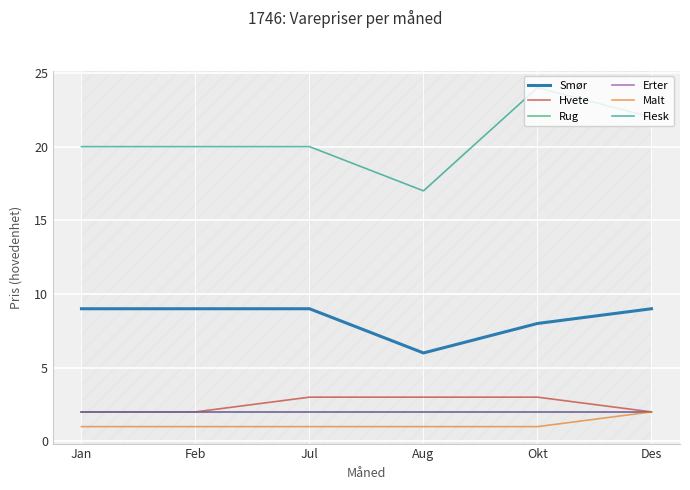

Between Feb and Aug, which series saw the biggest shift?

Smør